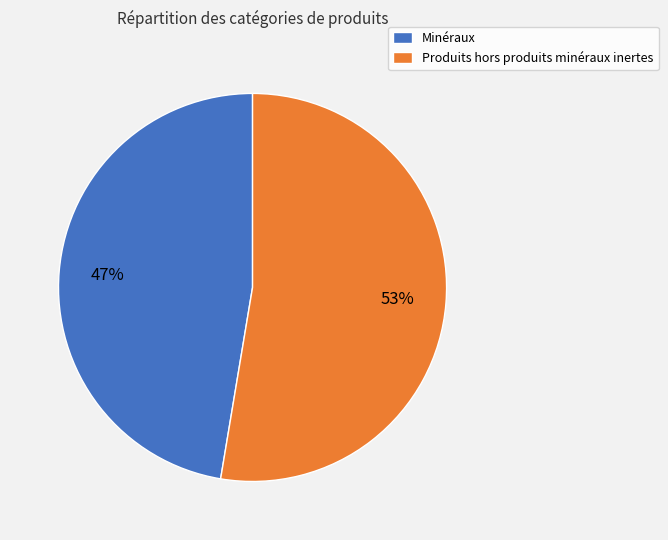

Combined, do Produits hors produits minéraux inertes and Minéraux account for over 50%?

Yes